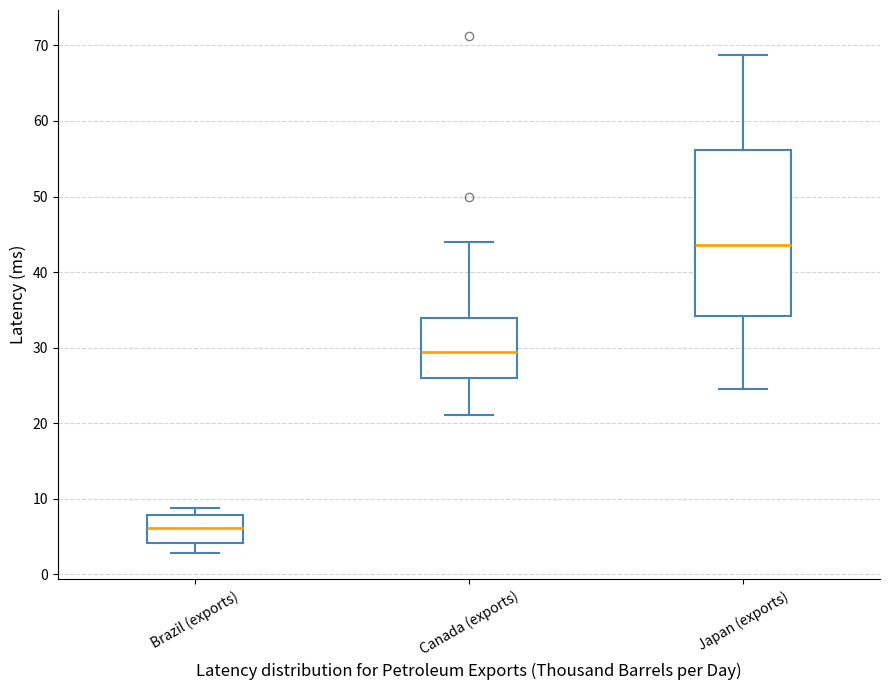

Which box's median line is the highest?

Japan (exports)